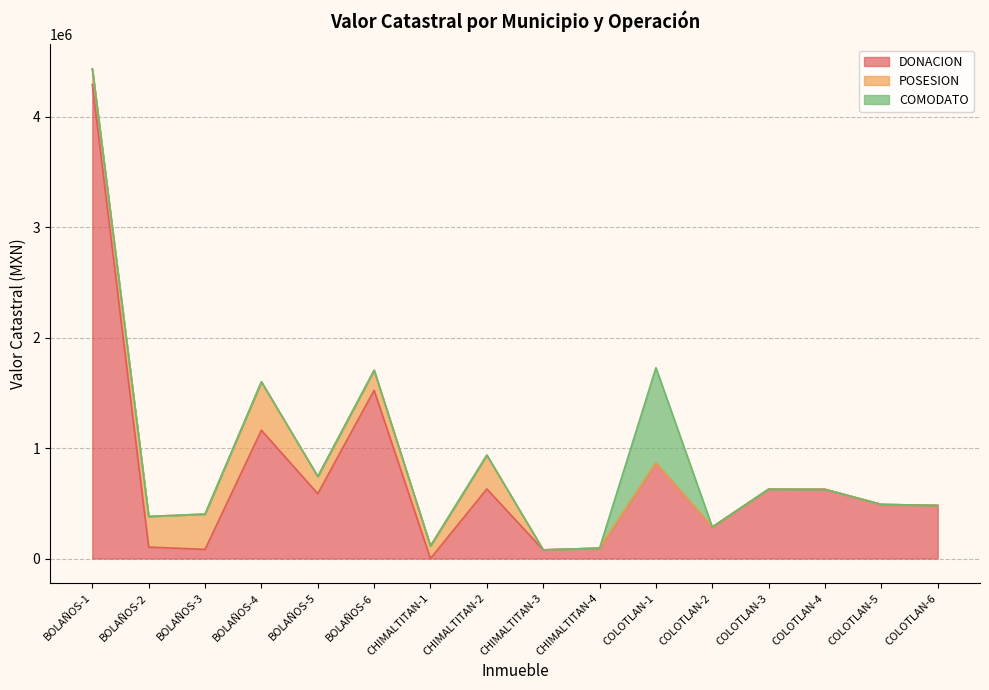

Reading right to left, extract all data points from this chart.

DONACION: COLOTLAN-6=481030.0	COLOTLAN-5=489930.0	COLOTLAN-4=626587.0	COLOTLAN-3=628180.0	COLOTLAN-2=285570.0	COLOTLAN-1=864010.0	CHIMALTITAN-4=94200.0	CHIMALTITAN-3=78500.0	CHIMALTITAN-2=630174.8	CHIMALTITAN-1=0.0	BOLAÑOS-6=1523540.0	BOLAÑOS-5=587032.0	BOLAÑOS-4=1161740.0	BOLAÑOS-3=82808.0	BOLAÑOS-2=103808.5	BOLAÑOS-1=4292651.0
POSESION: COLOTLAN-6=0.0	COLOTLAN-5=0.0	COLOTLAN-4=0.0	COLOTLAN-3=0.0	COLOTLAN-2=0.0	COLOTLAN-1=0.0	CHIMALTITAN-4=0.0	CHIMALTITAN-3=0.0	CHIMALTITAN-2=306562.5	CHIMALTITAN-1=114155.7	BOLAÑOS-6=181407.9	BOLAÑOS-5=156458.1	BOLAÑOS-4=438866.0	BOLAÑOS-3=320000.0	BOLAÑOS-2=277575.0	BOLAÑOS-1=141900.0
COMODATO: COLOTLAN-6=0.0	COLOTLAN-5=0.0	COLOTLAN-4=0.0	COLOTLAN-3=0.0	COLOTLAN-2=0.0	COLOTLAN-1=864010.0	CHIMALTITAN-4=0.0	CHIMALTITAN-3=0.0	CHIMALTITAN-2=0.0	CHIMALTITAN-1=0.0	BOLAÑOS-6=0.0	BOLAÑOS-5=0.0	BOLAÑOS-4=0.0	BOLAÑOS-3=0.0	BOLAÑOS-2=0.0	BOLAÑOS-1=0.0